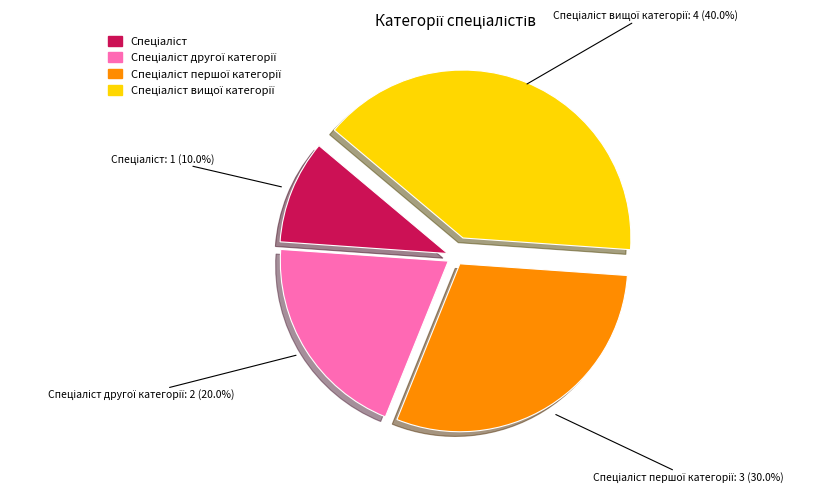

Does any single category account for the majority?

No